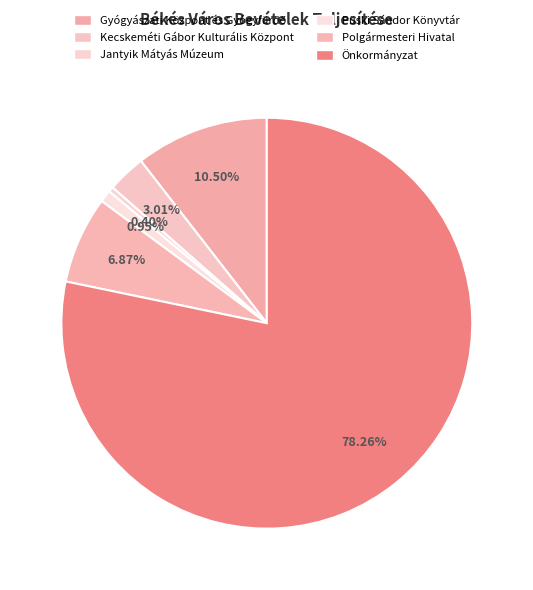

Is it true that Püski Sándor Könyvtár is 11% of the pie?

False